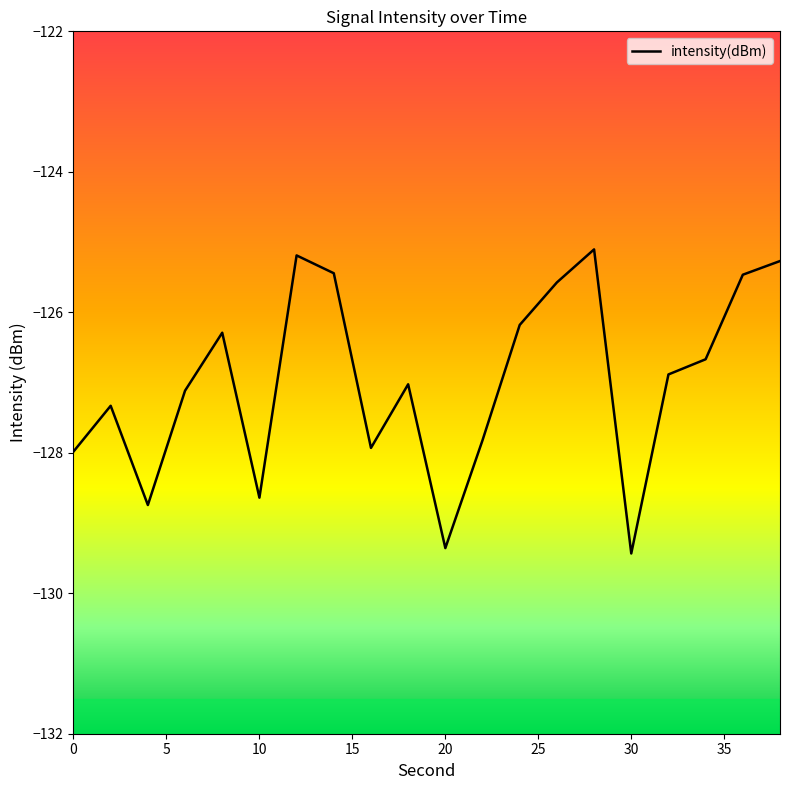

What is the difference between the maximum and minimum values?

4.3